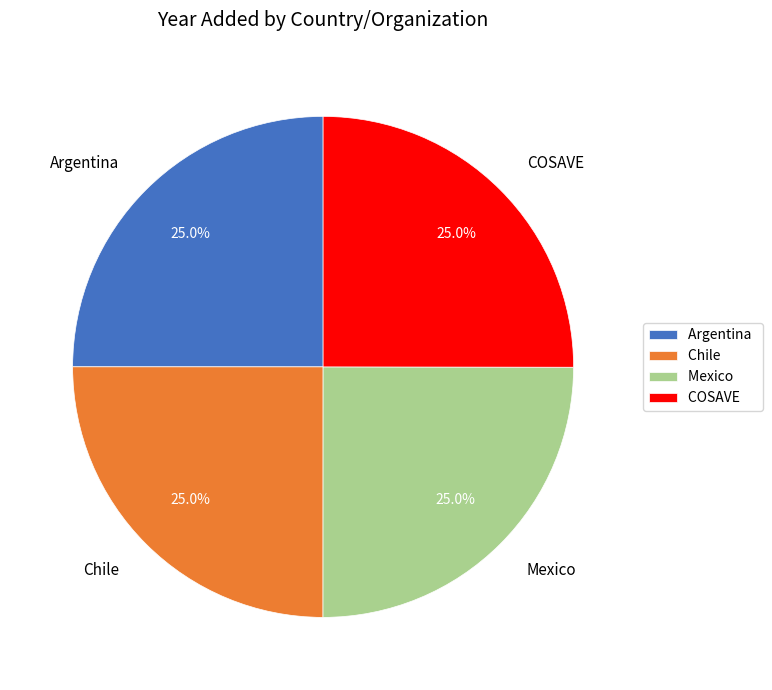

To the nearest percent, what percentage of the pie is COSAVE?

25%